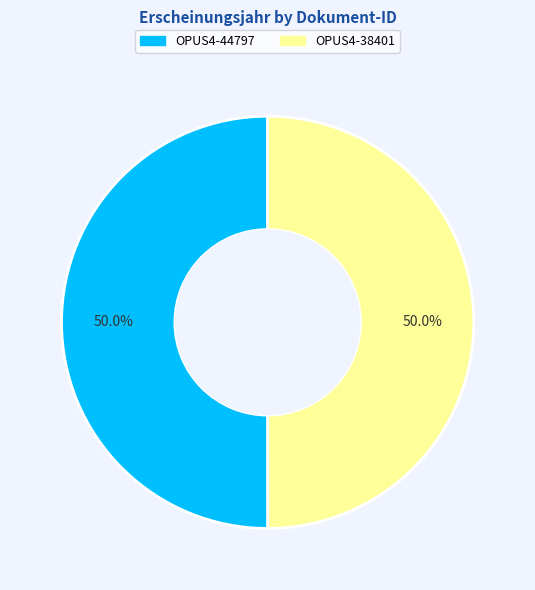

Count the number of slices in the pie.

2